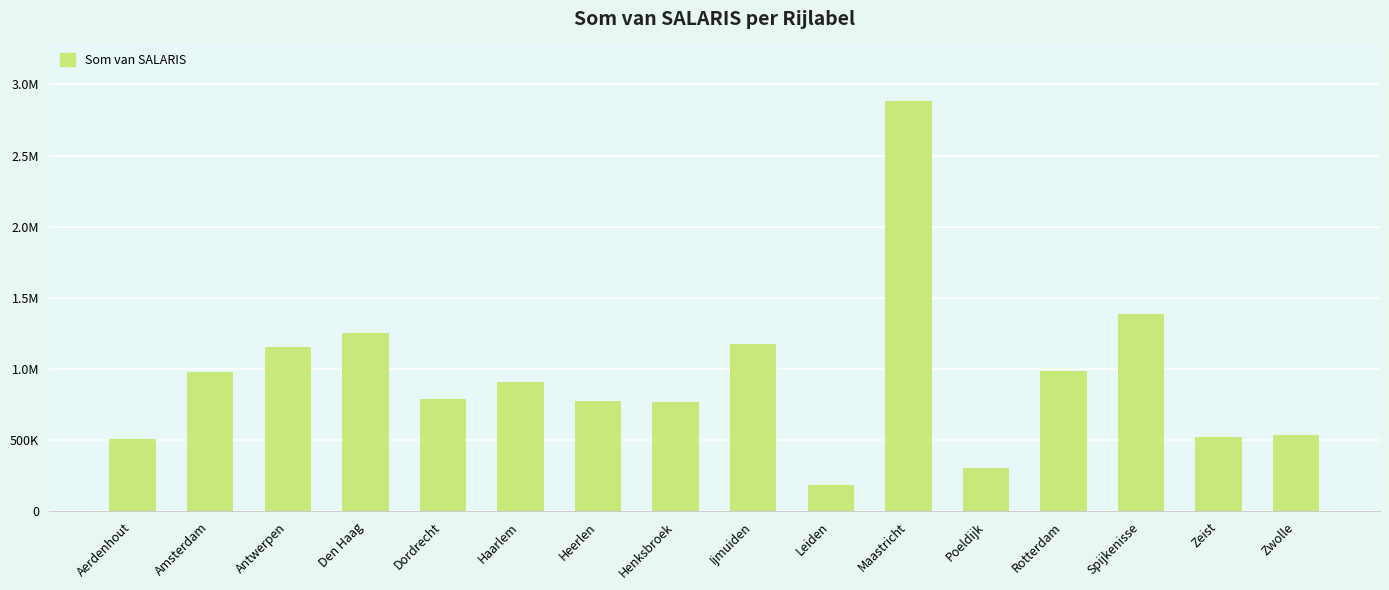

What is the sum of the values at Henksbroek and Maastricht?

3654200